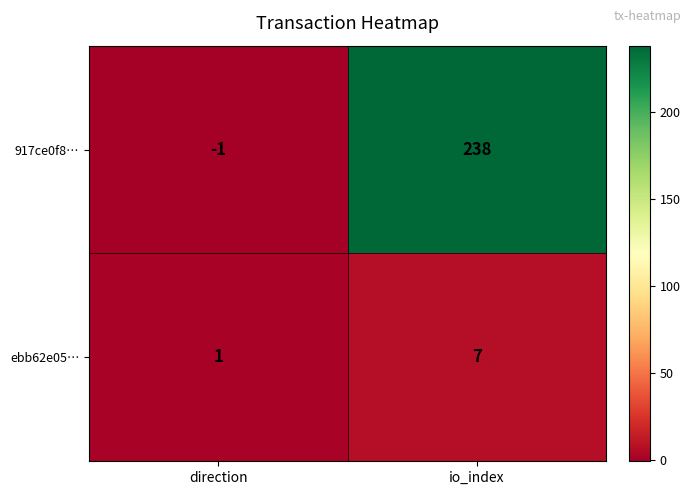

True or false: ebb62e05… has a value of 2 at io_index.

False